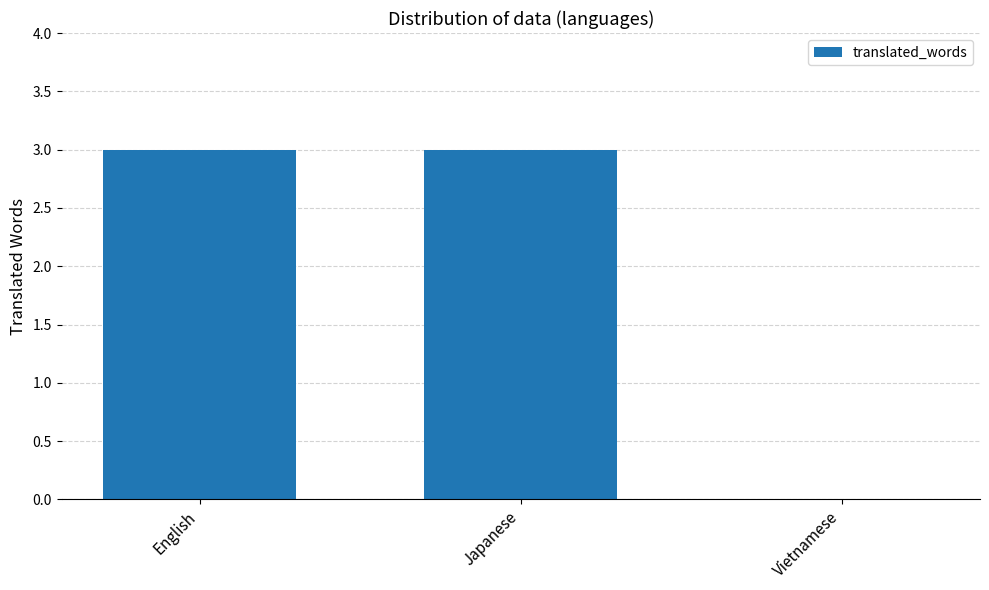

What is the change in value from Japanese to Vietnamese?

-3